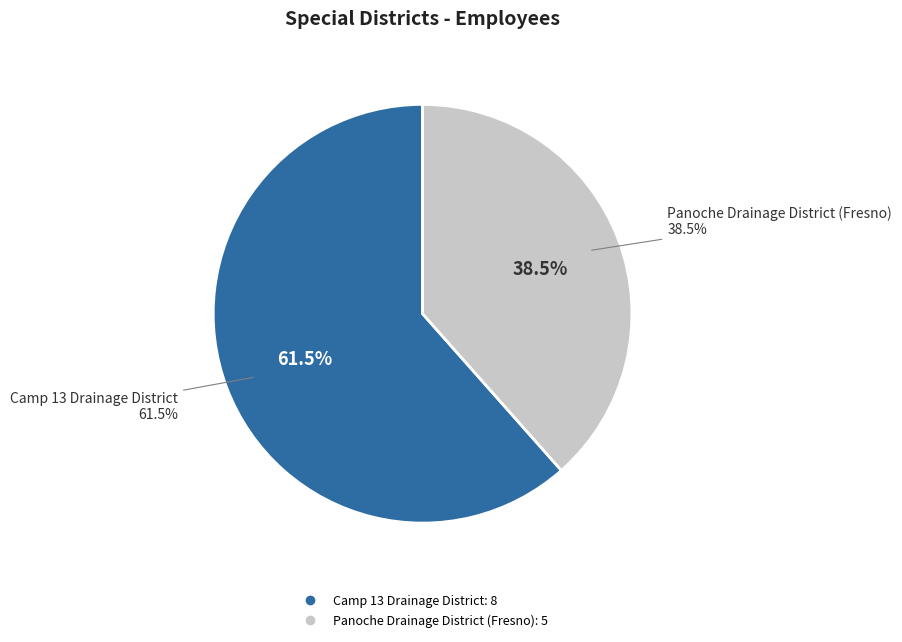

To the nearest percent, what portion does Camp 13 Drainage District represent?

62%